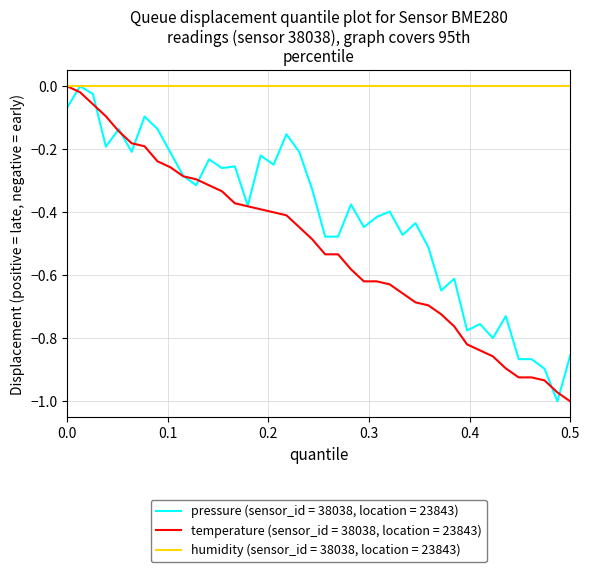

Rank the series by their average value, from highest to lowest.

humidity (sensor_id = 38038, location = 23843), pressure (sensor_id = 38038, location = 23843), temperature (sensor_id = 38038, location = 23843)